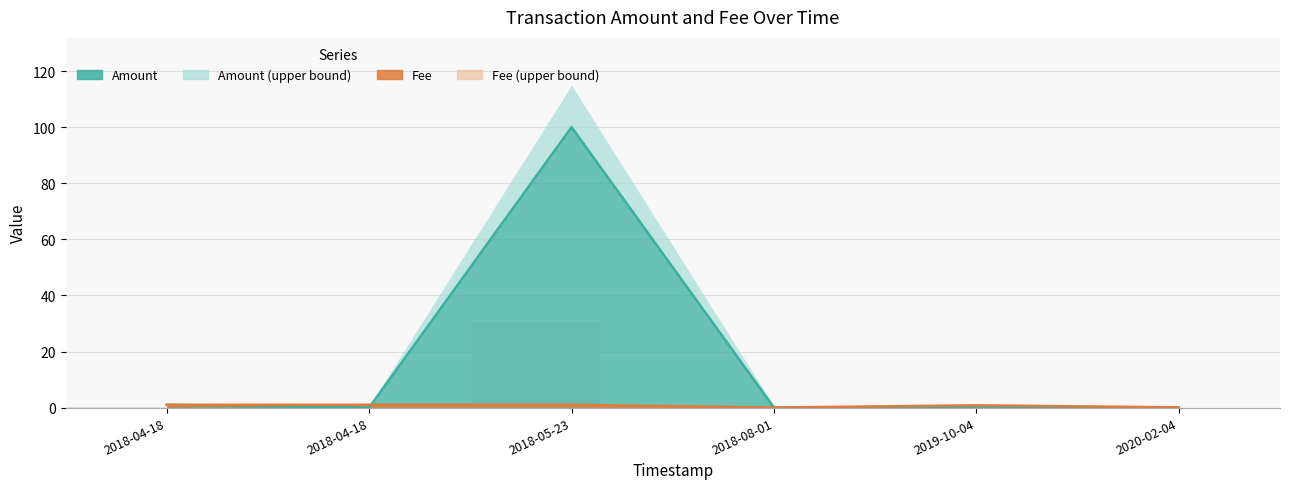

List the series in order of their overall mean, lowest first.

Fee, Amount